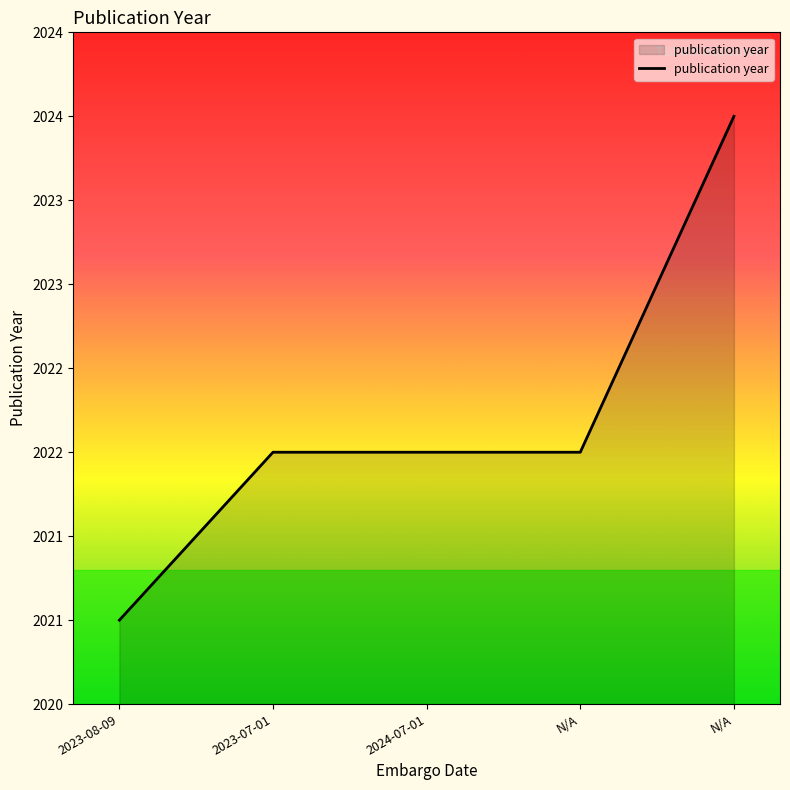

The value at 2024-07-01 is 683. True or false?

False